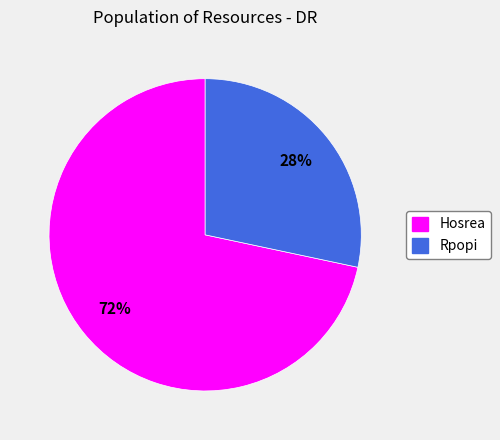

How many slices are in this pie chart?

2